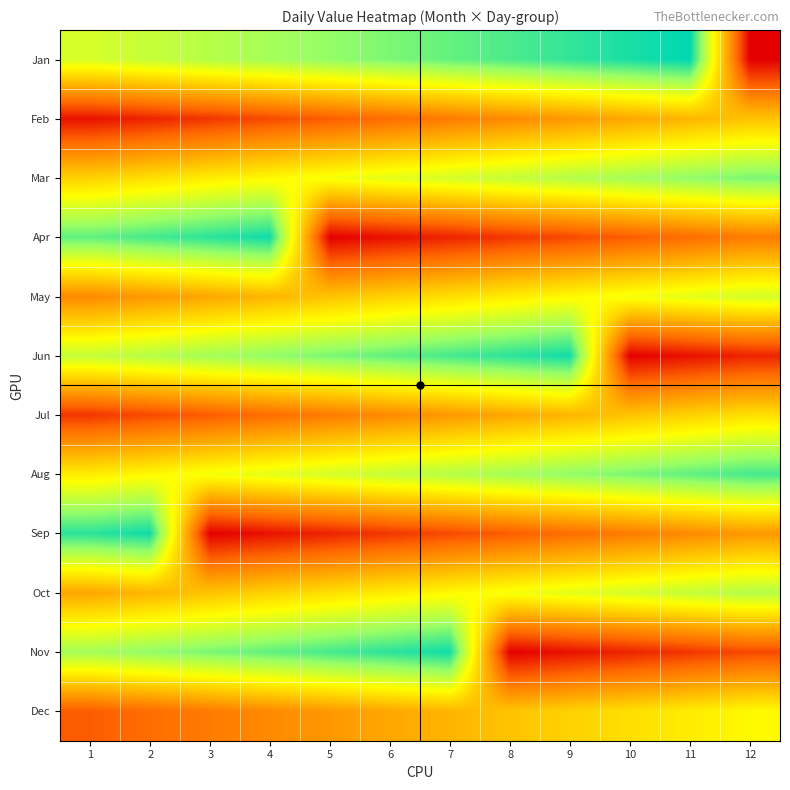

What is the total value across all series at 4?

2299.3